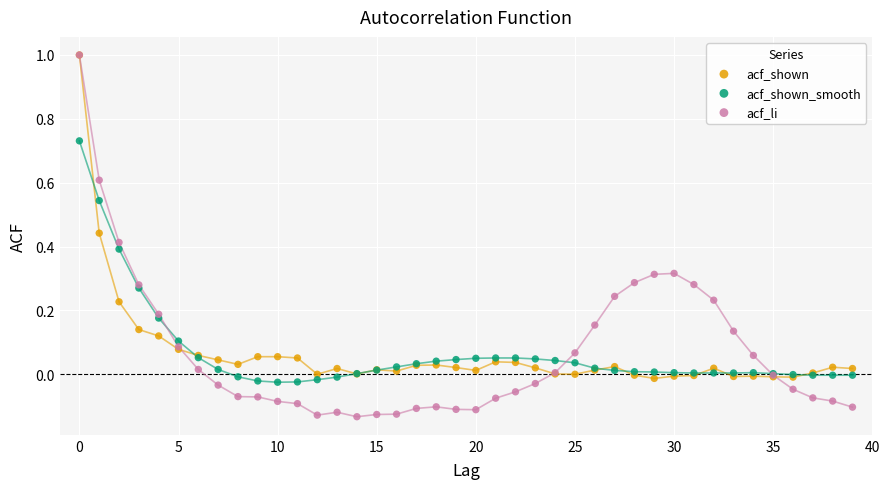

Which series contains the lowest Y value?

acf_li